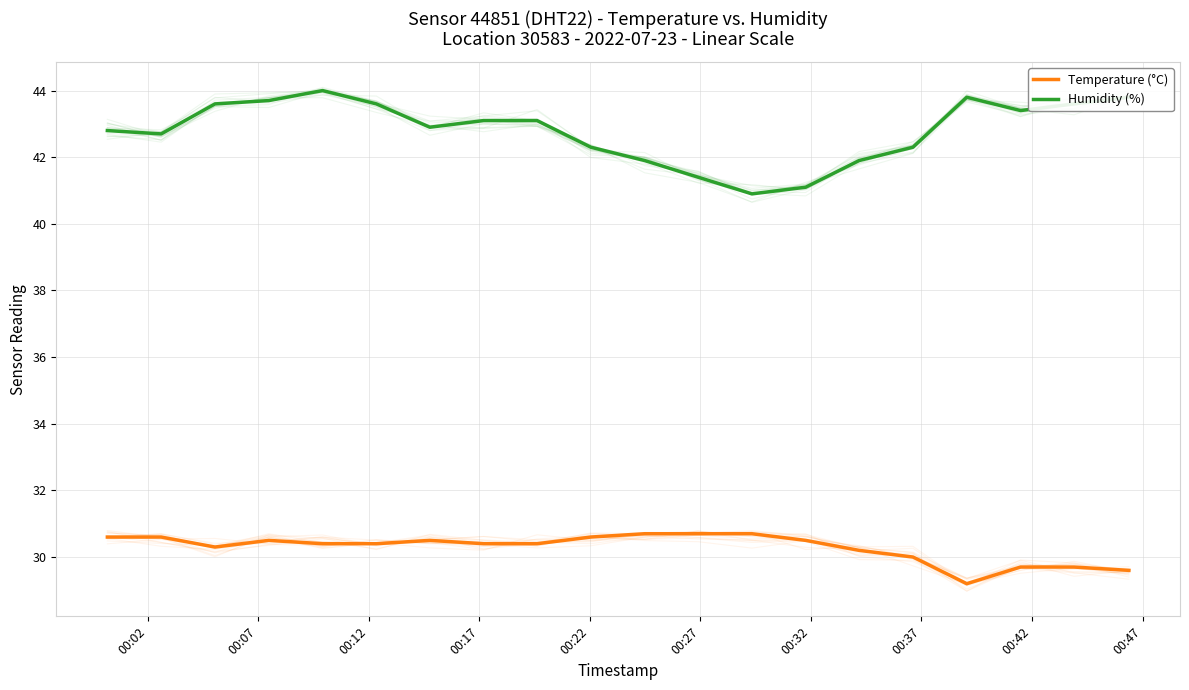

How many categories are shown in the chart?

20